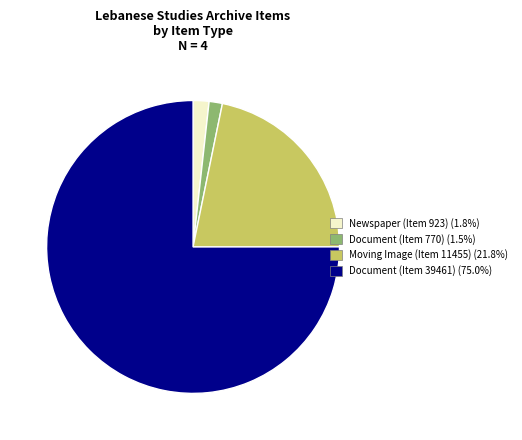

Is Document (Item 39461) the majority of the pie?

Yes